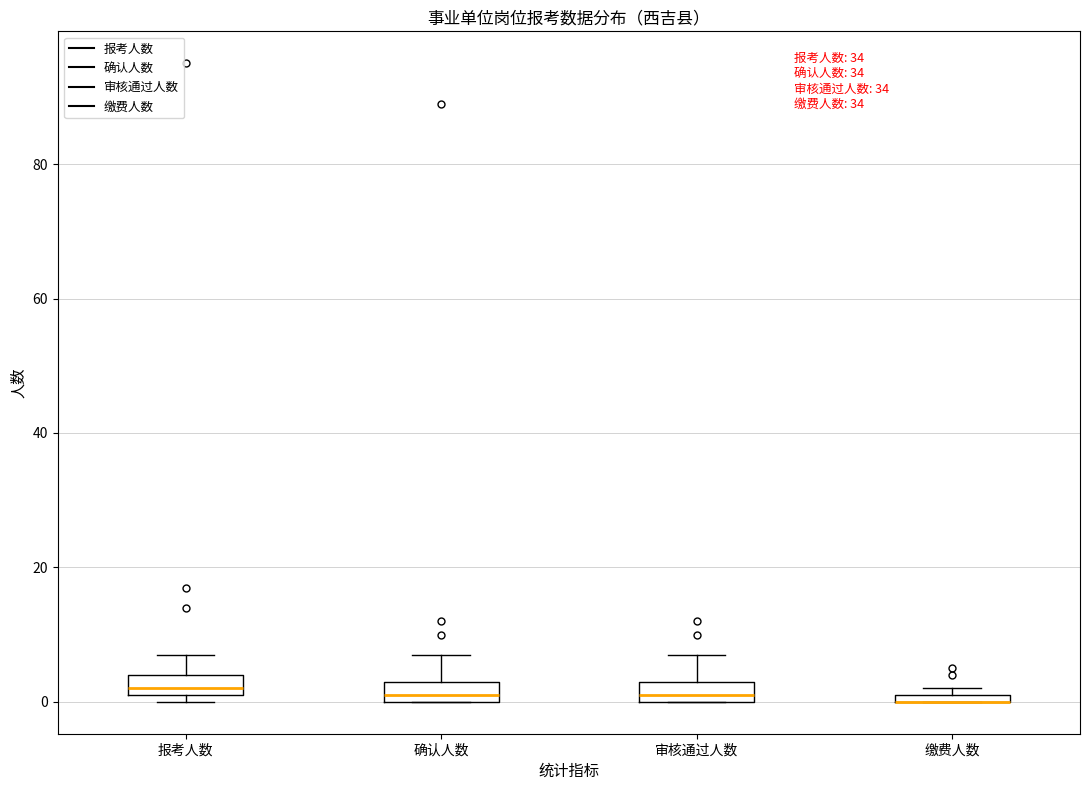

Where does the upper whisker of the box for 报考人数 end on the y-axis? The values are not printed on the chart, so give them approximately, as read against the axis.

8